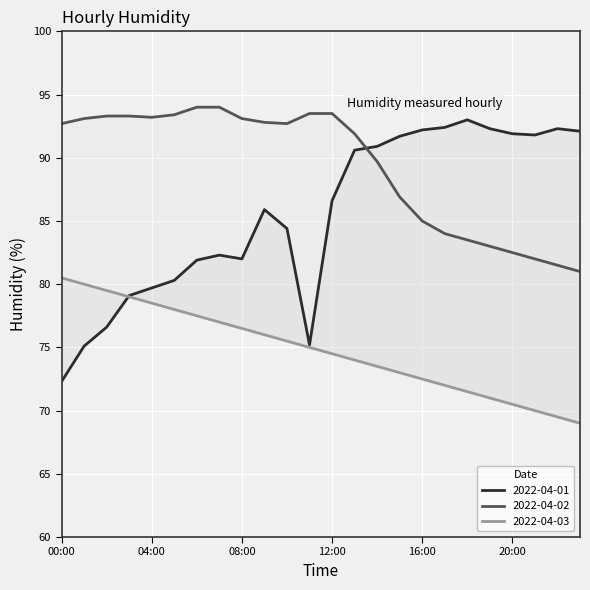

What is the difference between the second highest and second lowest values in the 2022-04-03 series?

10.5